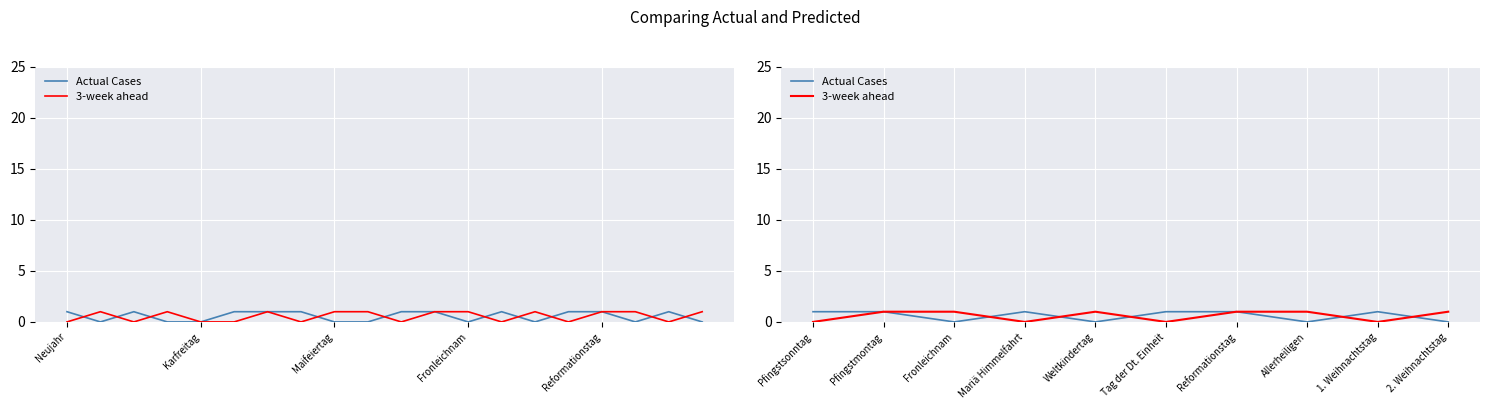

How many positive values does the 3-week ahead series have?

6